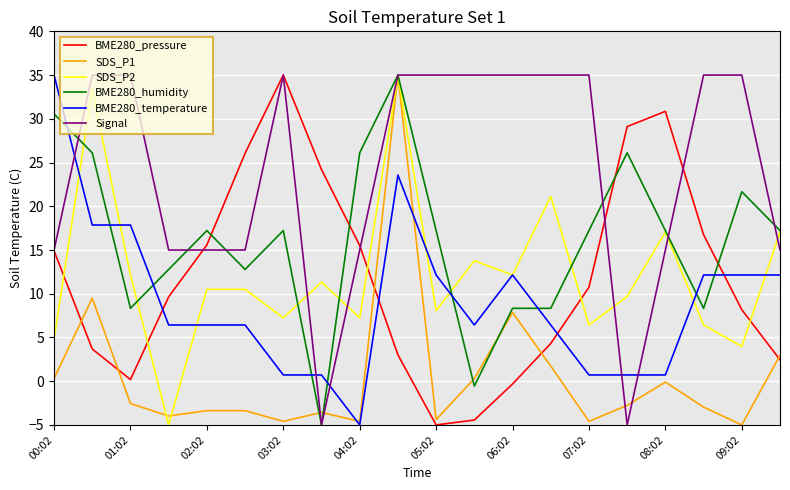

How many intersections are there between Signal and BME280_temperature?

5